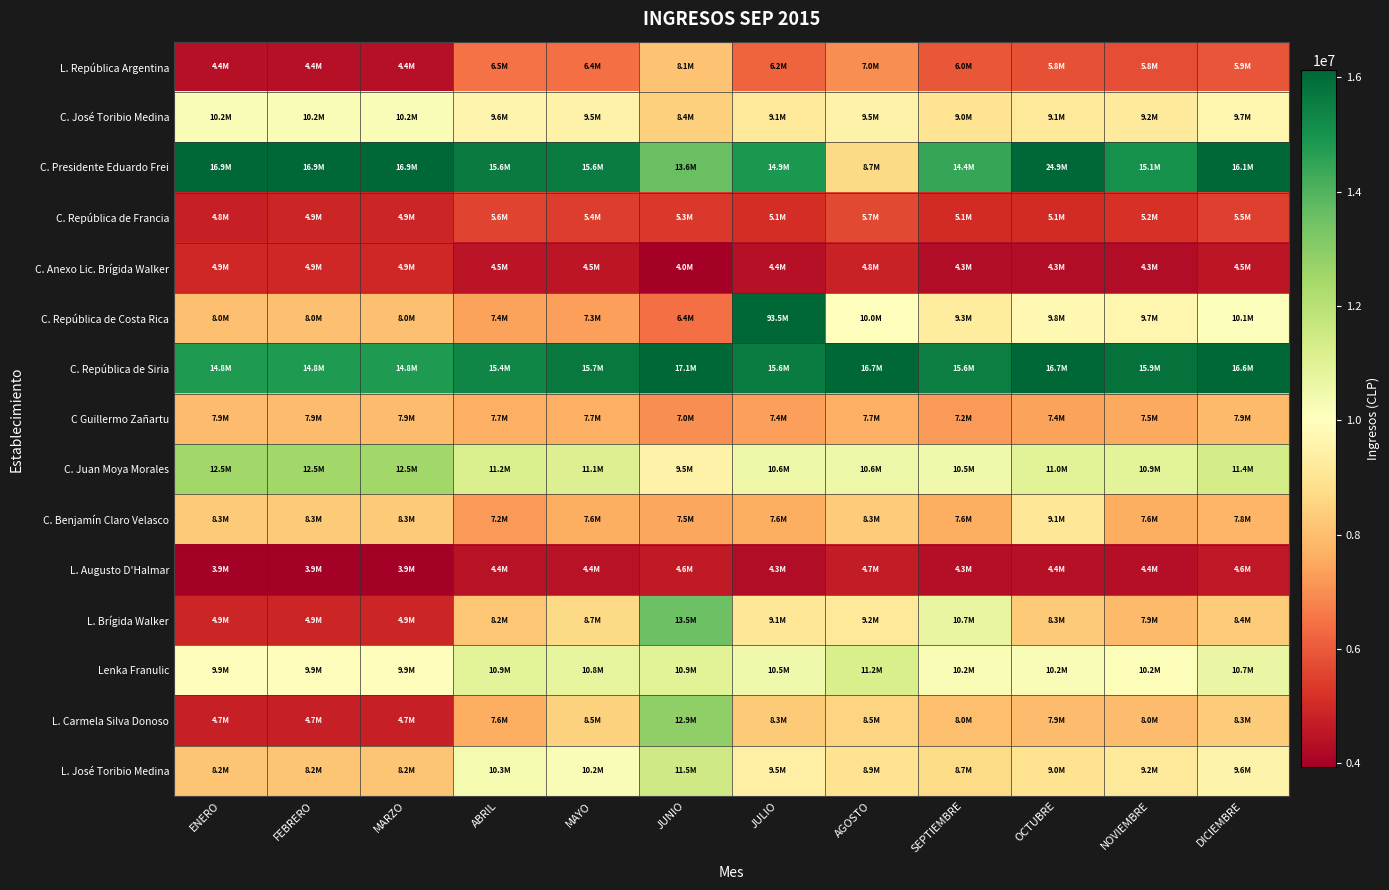

What is the spread (max minus min) of values at FEBRERO?

12923718